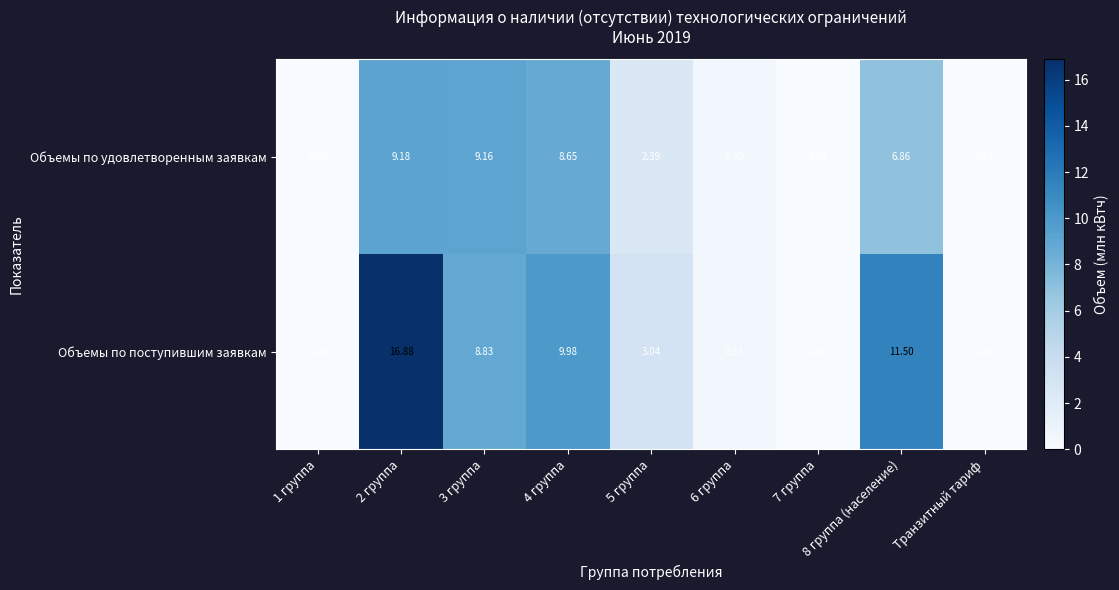

What is the total value across all series at 6 группа?

0.9